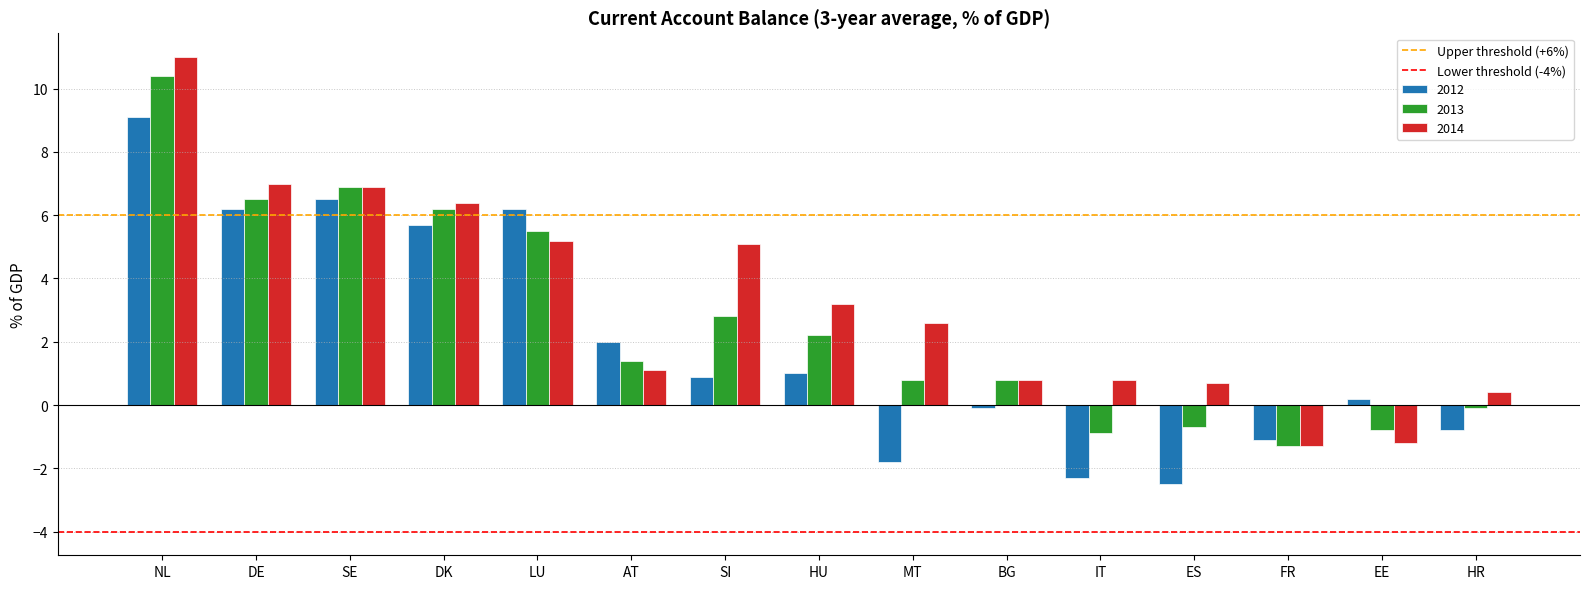

The value of 2012 at HU is 1.0. True or false?

True